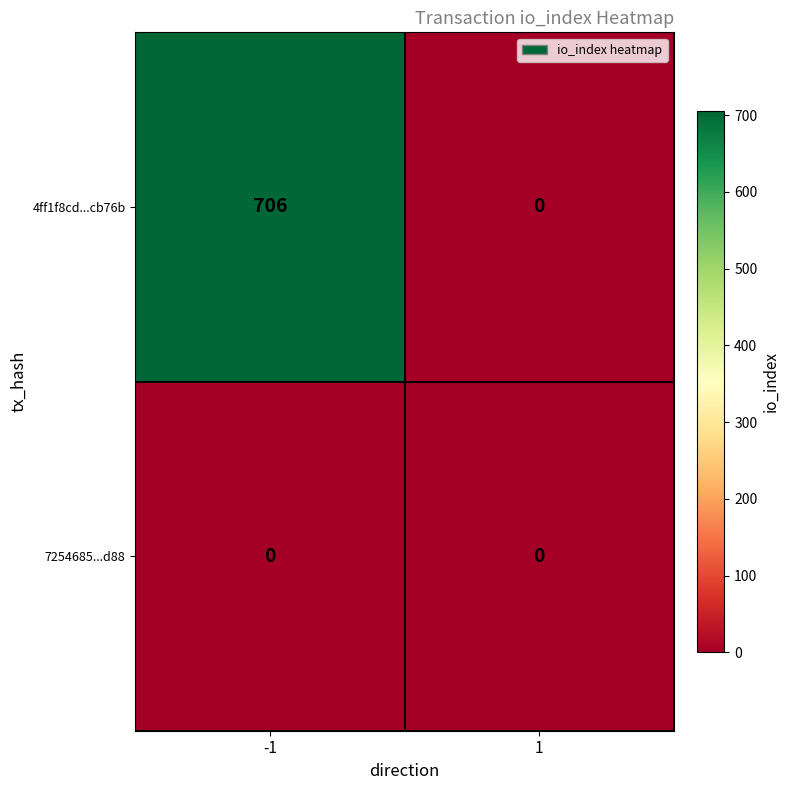

Is it true that 7254685...d88 equals 0 at 1?

True